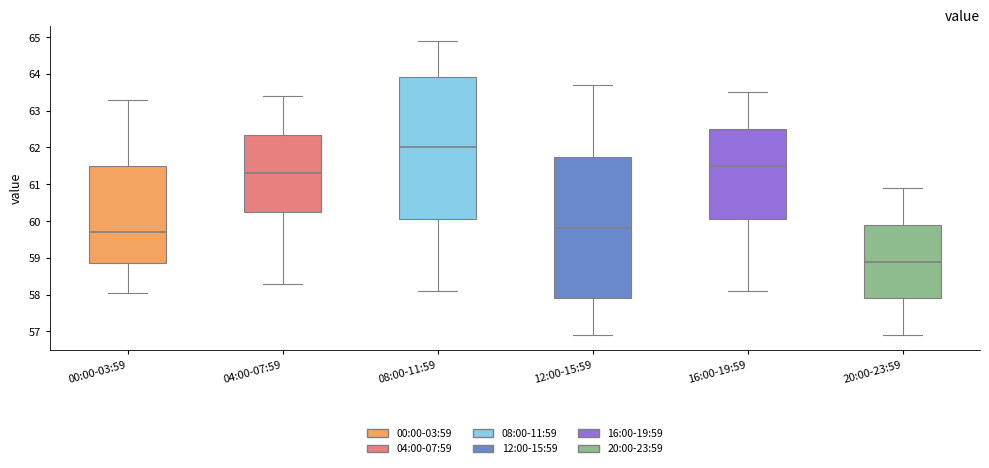

Reading left to right, transcribe this box plot: for each box, give where its median line is, the range the box spans, and where its two whiskers end, as read against the y-axis. The values are not printed on the chart, so give them approximately, as read against the axis.

00:00-03:59: median 59.7, box 58.9 to 61.5, whiskers 58.1 to 63.3
04:00-07:59: median 61.3, box 60.3 to 62.3, whiskers 58.3 to 63.4
08:00-11:59: median 62.0, box 60.1 to 63.9, whiskers 58.1 to 64.9
12:00-15:59: median 59.8, box 57.9 to 61.8, whiskers 56.9 to 63.7
16:00-19:59: median 61.5, box 60.1 to 62.5, whiskers 58.1 to 63.5
20:00-23:59: median 58.9, box 57.9 to 59.9, whiskers 56.9 to 60.9